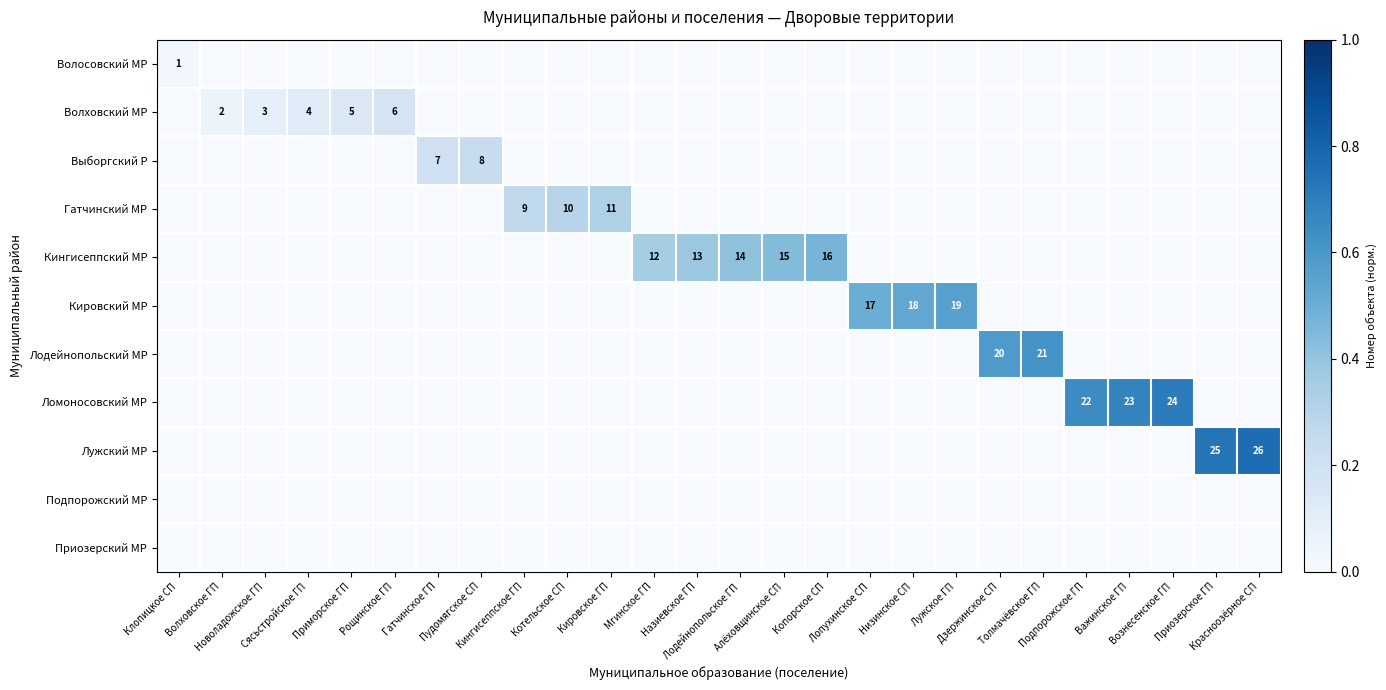

The value of Гатчинский МР at Алёховщинское СП is 0.0. True or false?

True